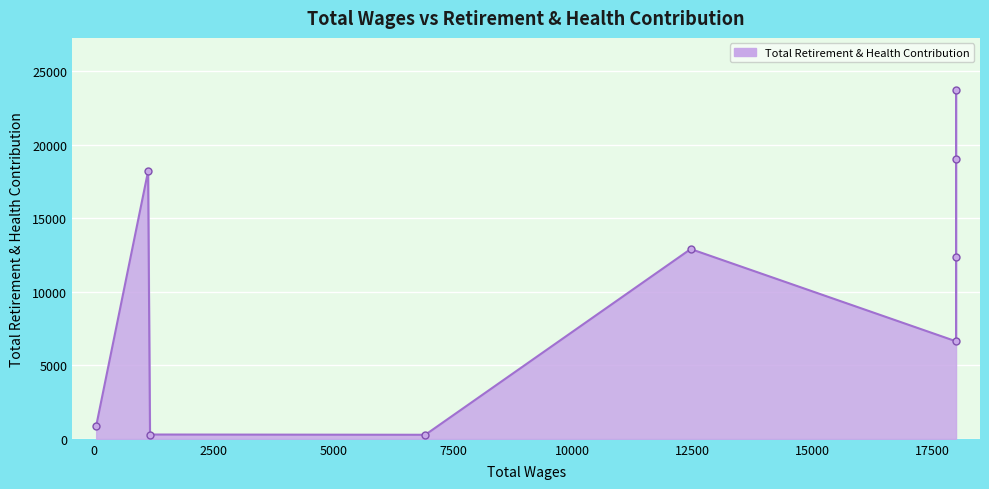

The chart shows a value of 864 at 53.0. True or false?

True